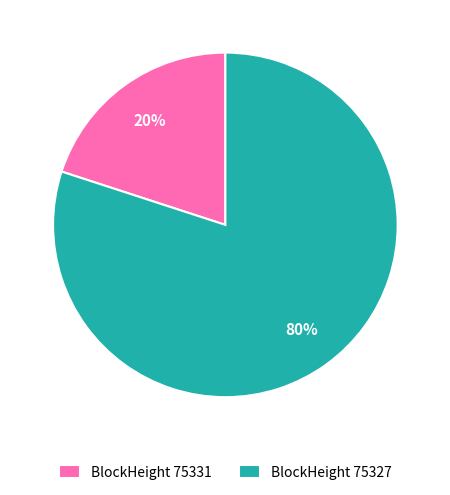

To the nearest percent, what is the combined percentage of BlockHeight 75331 and BlockHeight 75327?

100%